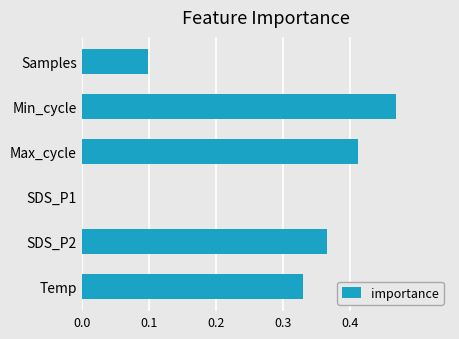

Which label corresponds to the largest value in the chart?

Min_cycle